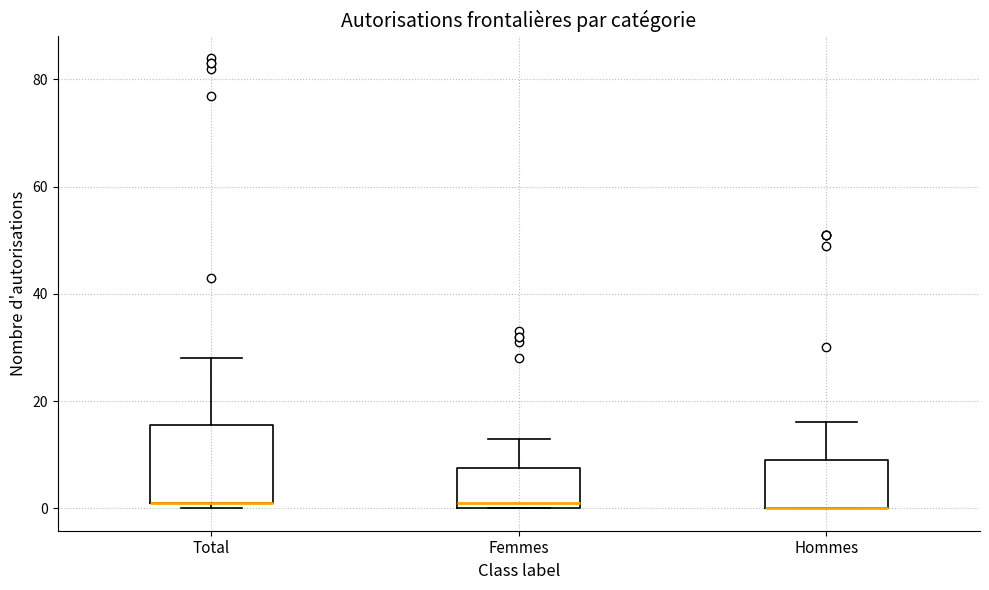

Which box is the tallest, from its lower edge to its upper edge?

Total